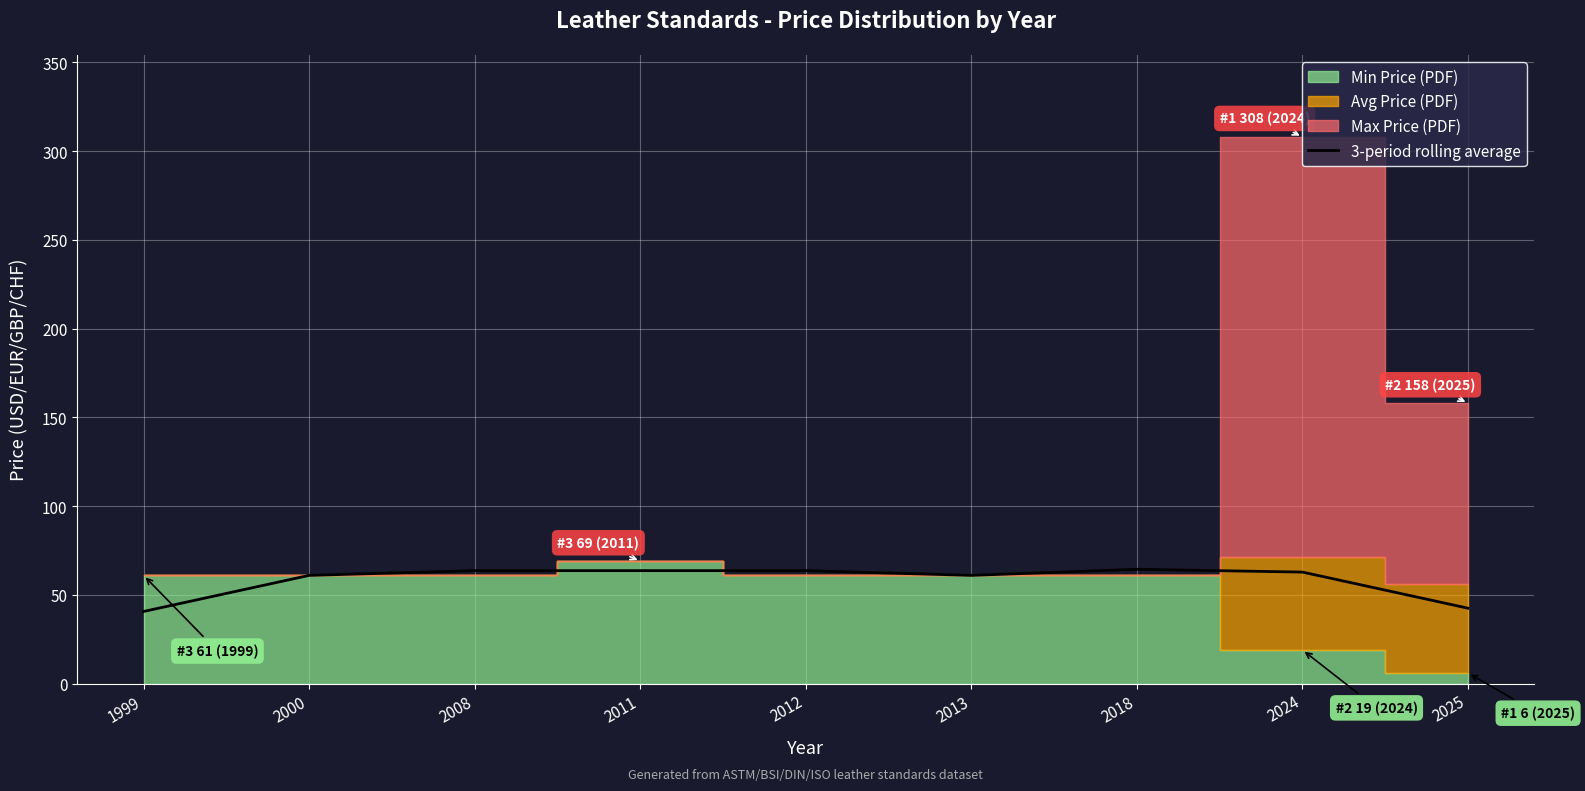

True or false: 3-period rolling average has a value of 63.7 at 2011.

True